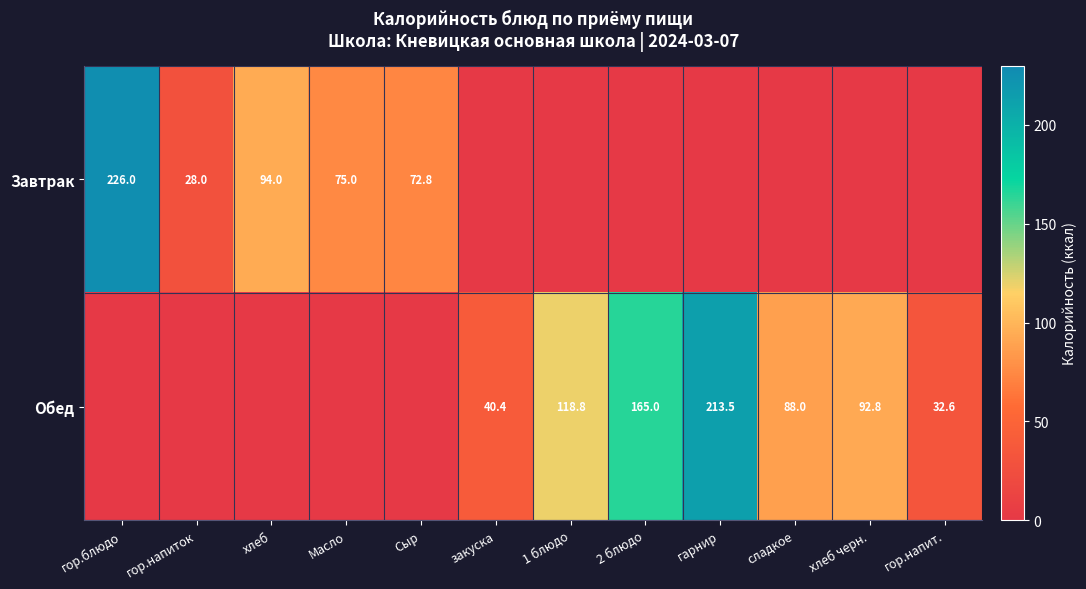

The value of Обед at гарнир is 71.9. True or false?

False